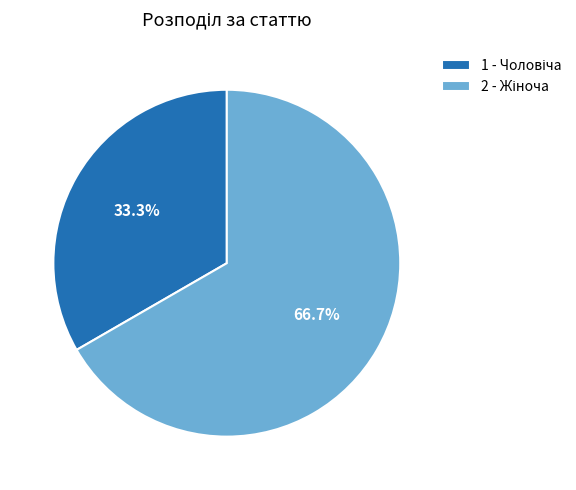

Is there a majority slice in this chart?

Yes